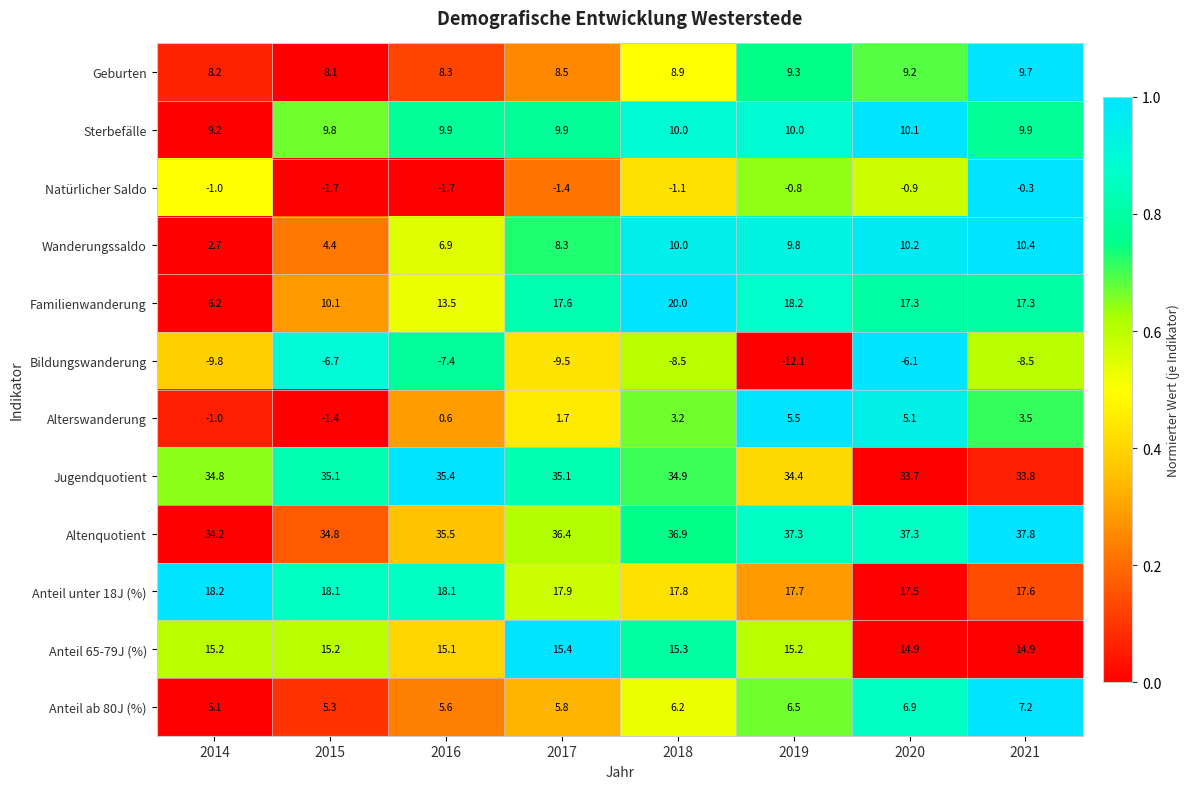

Rank the series at 2016 from highest to lowest value.

Altenquotient, Jugendquotient, Anteil unter 18J (%), Anteil 65-79J (%), Familienwanderung, Sterbefälle, Geburten, Wanderungssaldo, Anteil ab 80J (%), Alterswanderung, Natürlicher Saldo, Bildungswanderung